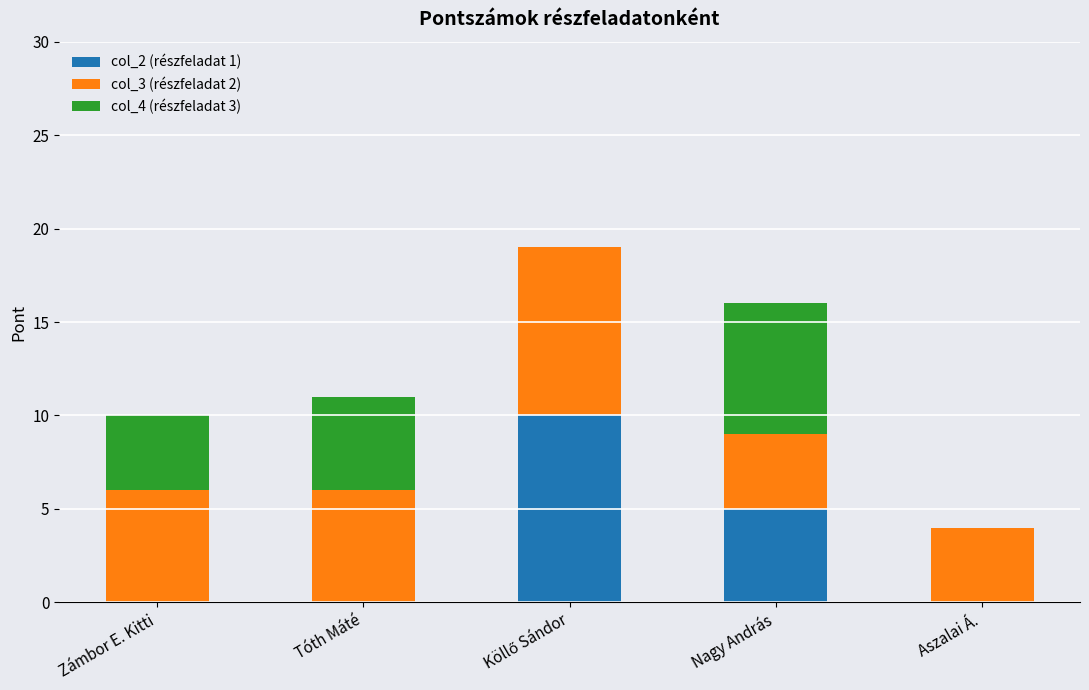

What are all the series names shown in the legend?

col_2 (részfeladat 1), col_3 (részfeladat 2), col_4 (részfeladat 3)